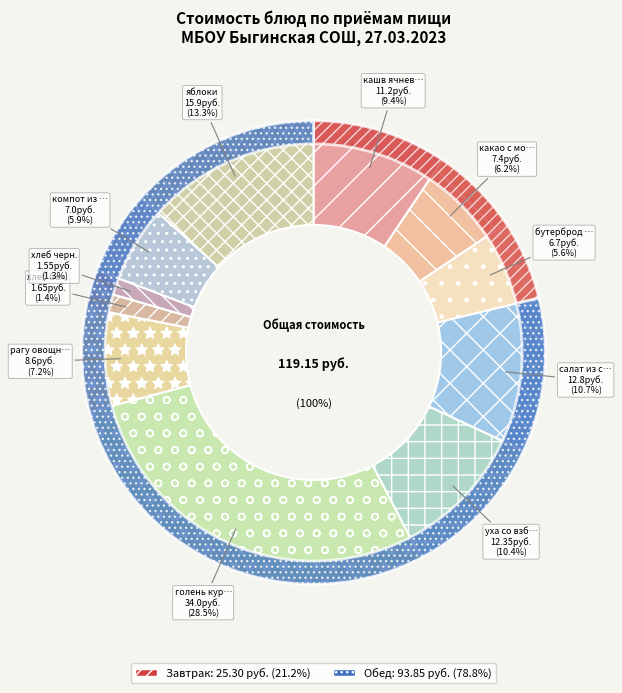

The хлеб бел. slice represents 1% of the pie. True or false?

True